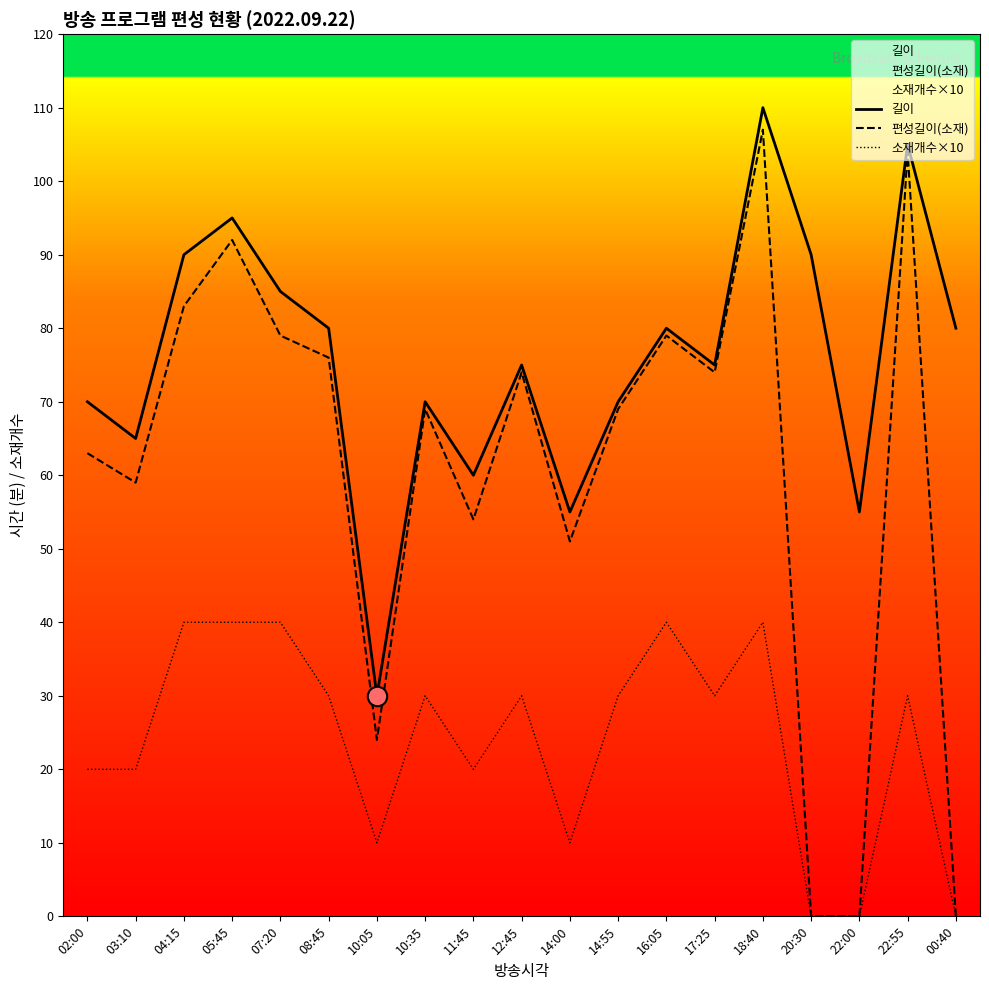

Reading right to left, transcribe all the data shown in this chart.

길이: 80	105	55	90	110	75	80	70	55	75	60	70	30	80	85	95	90	65	70
편성길이(소재): 0	104	0	0	107	74	79	69	51	74	54	69	24	76	79	92	83	59	63
소재개수×10: 0	30	0	0	40	30	40	30	10	30	20	30	10	30	40	40	40	20	20